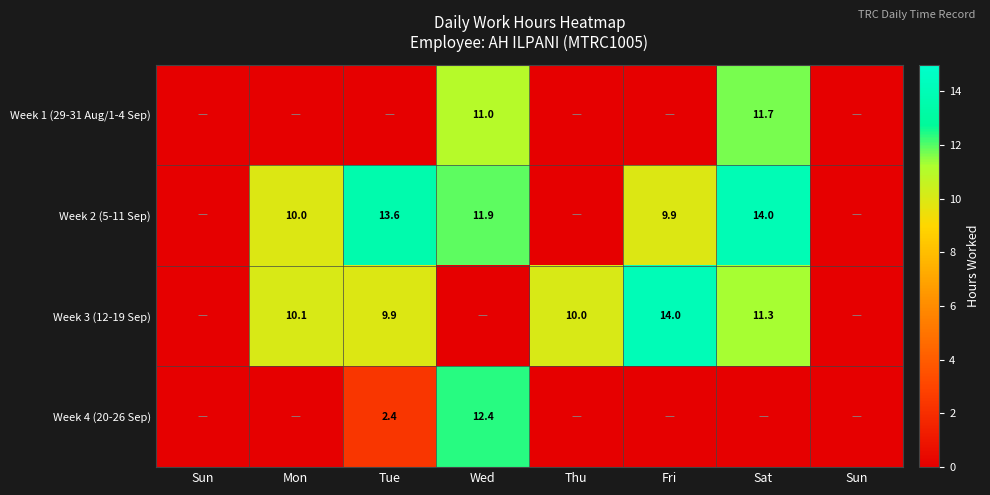

The Week 4 (20-26 Sep) series shows 8.6 at Wed. True or false?

False